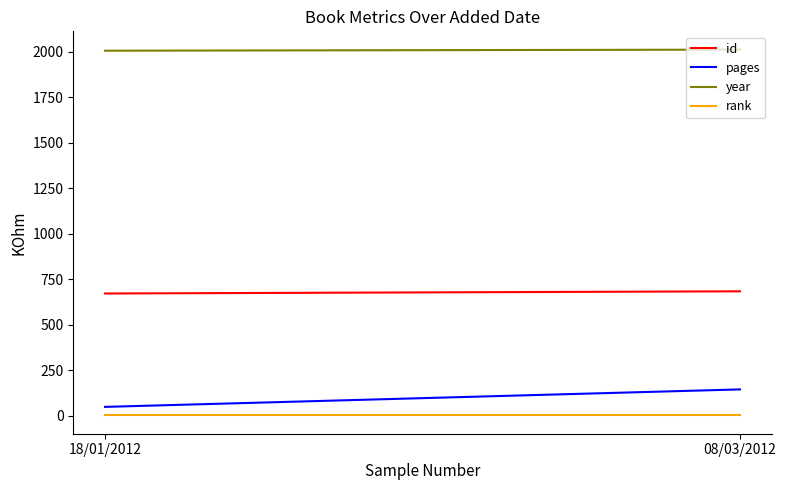

What is the average value of the year series?

2008